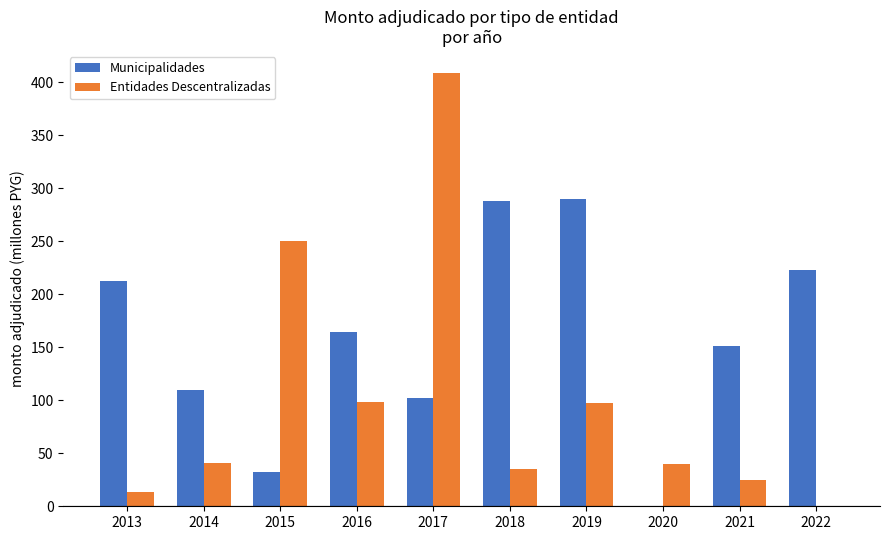

What is the difference between the Entidades Descentralizadas values at 2019 and 2013?

83.5